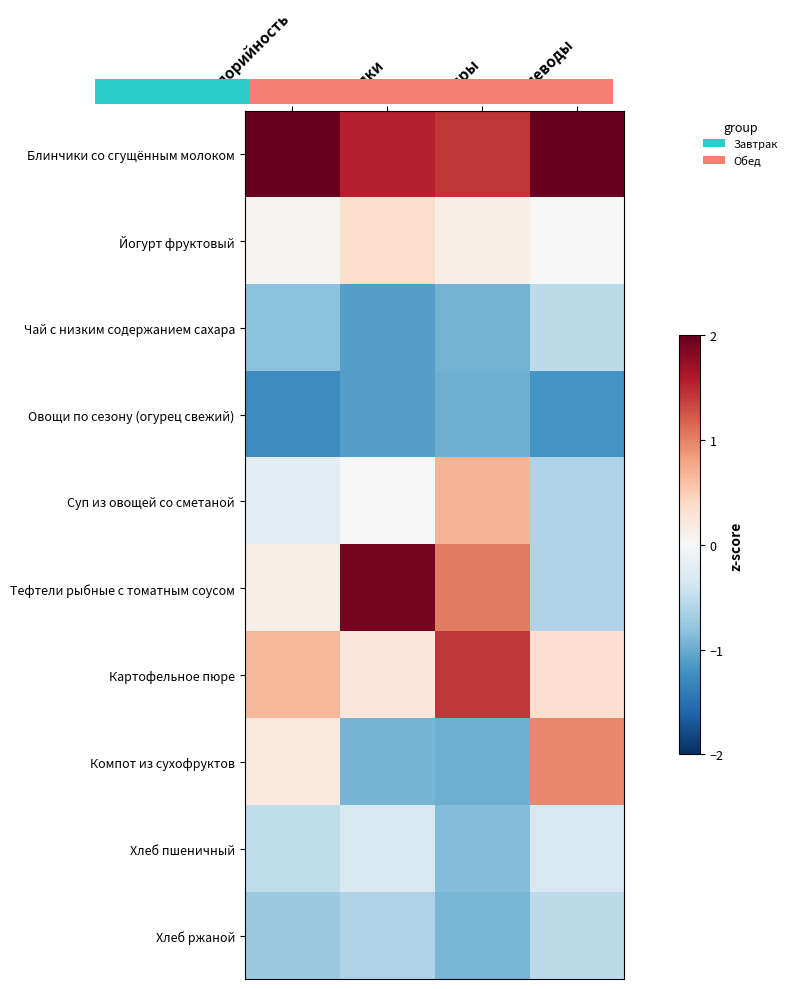

Rank the series by their maximum value, from highest to lowest.

Блинчики со сгущённым молоком, Тефтели рыбные с томатным соусом, Картофельное пюре, Компот из сухофруктов, Суп из овощей со сметаной, Йогурт фруктовый, Хлеб пшеничный, Чай с низким содержанием сахара, Хлеб ржаной, Овощи по сезону (огурец свежий)